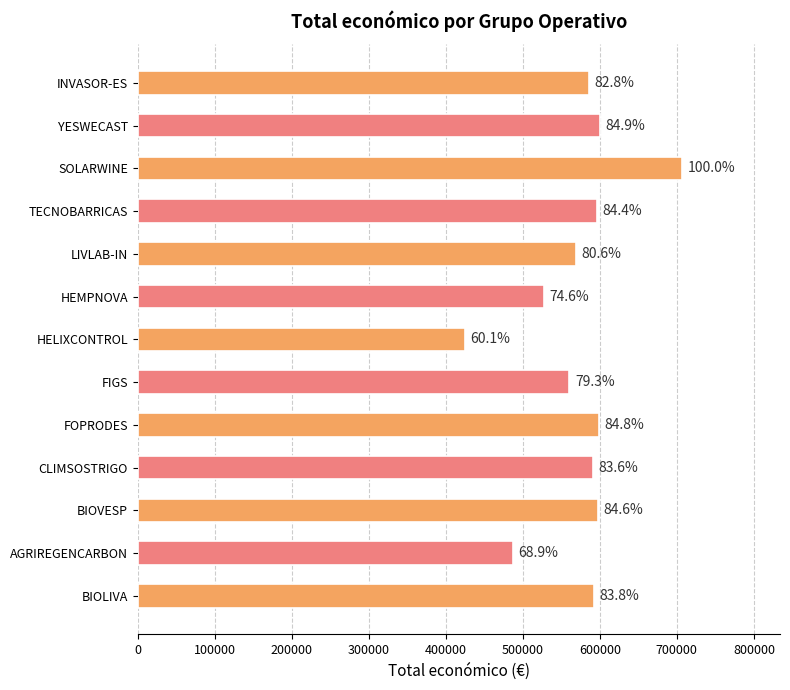

Does the chart contain any negative values?

No